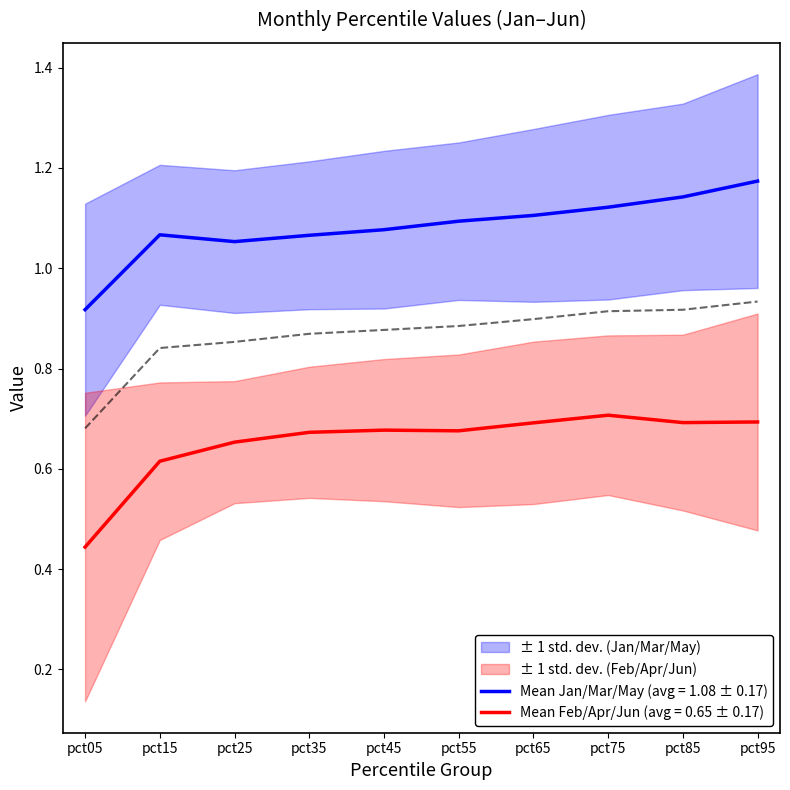

True or false: Mean Feb/Apr/Jun (avg = 0.65 ± 0.17) has a value of 1.1 at pct55.

False